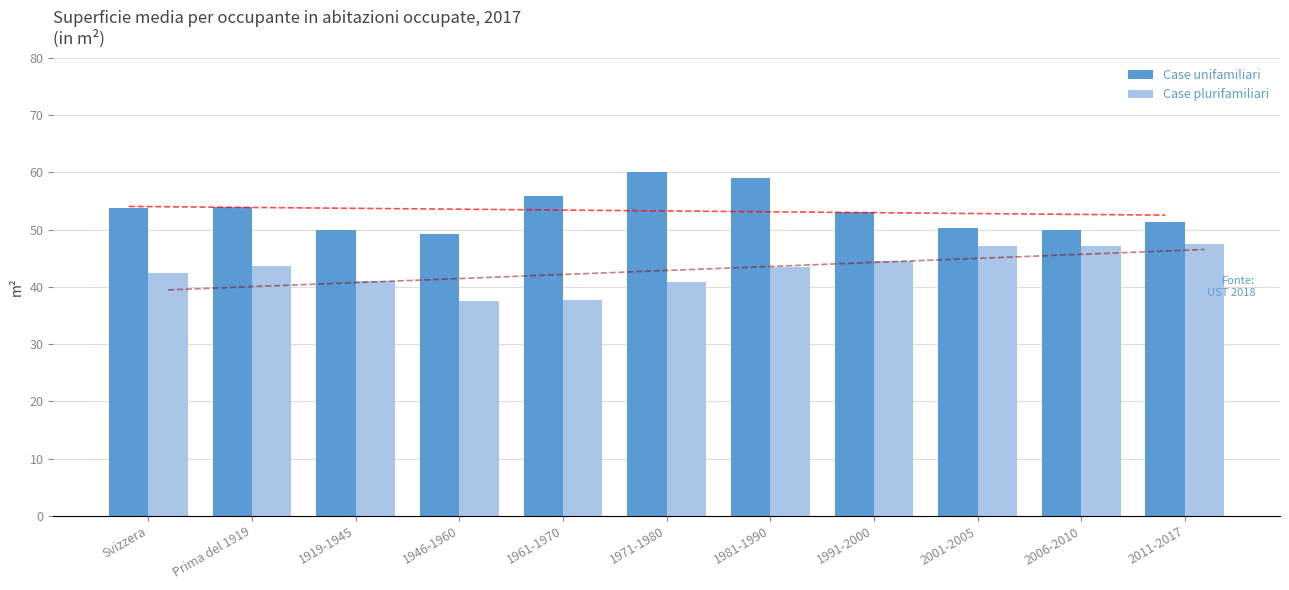

At how many categories does at least one series exceed 48?

11